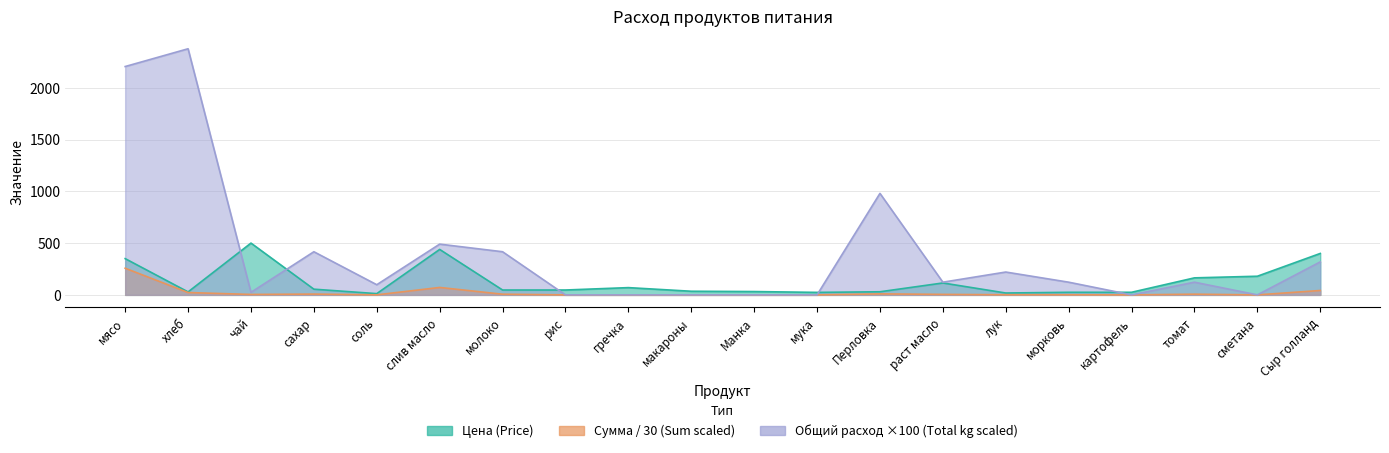

Which category has the lowest value in the Цена (Price) series?

соль